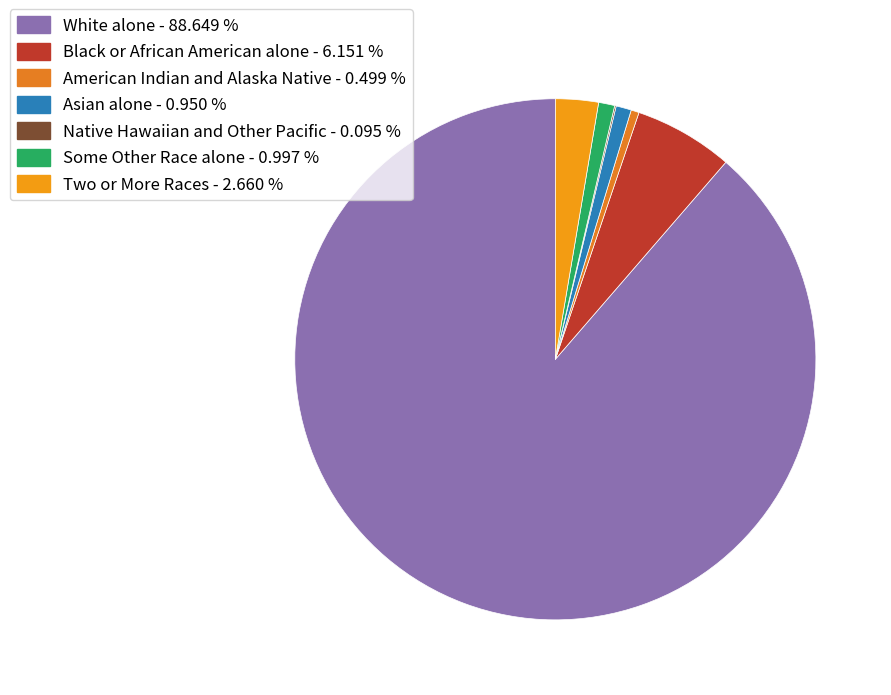

Which slice represents more than half of the pie?

White alone